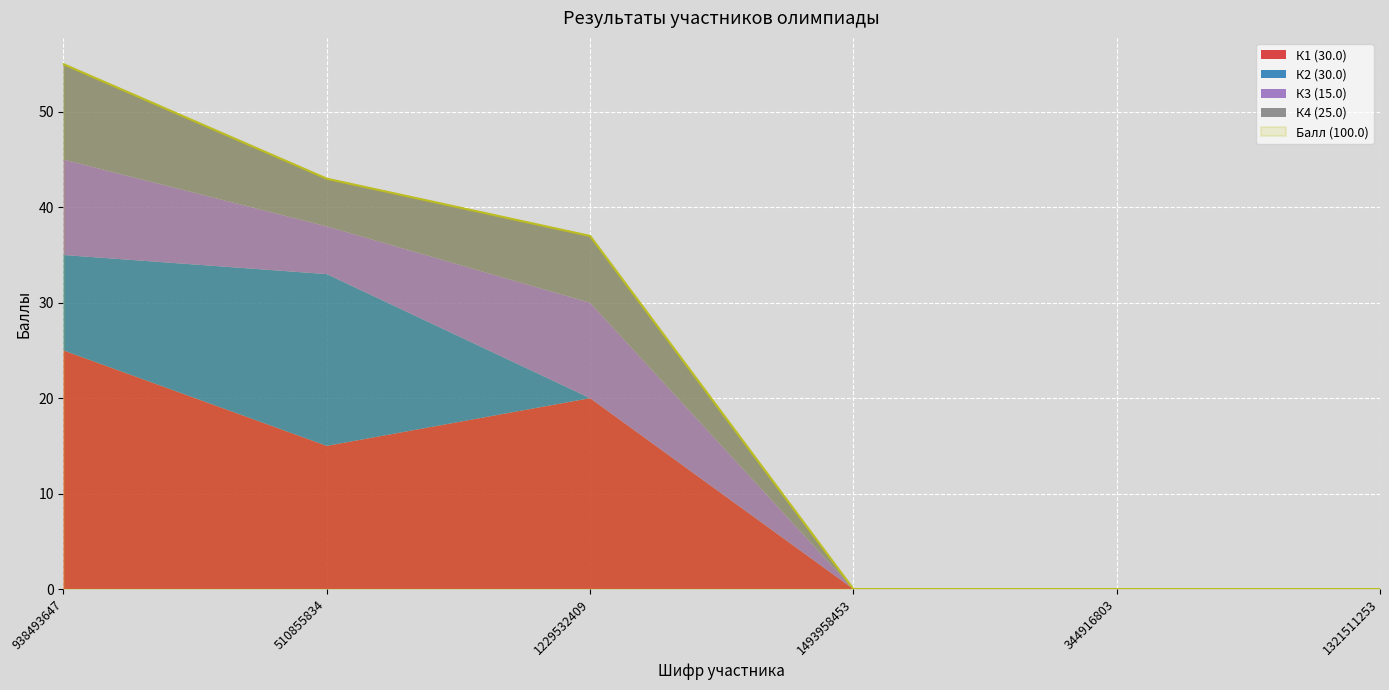

The value of К4 (25.0) at 1321511253 is -6. True or false?

False